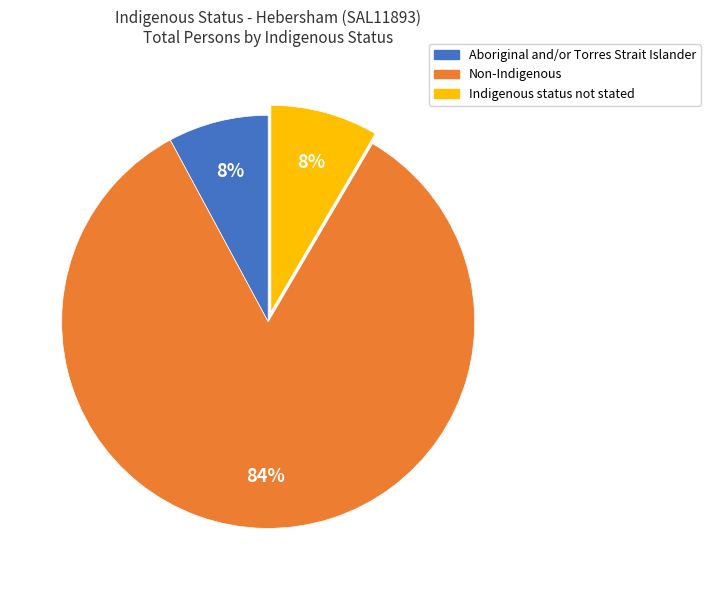

Do Non-Indigenous and Indigenous status not stated together represent more than half of the pie?

Yes